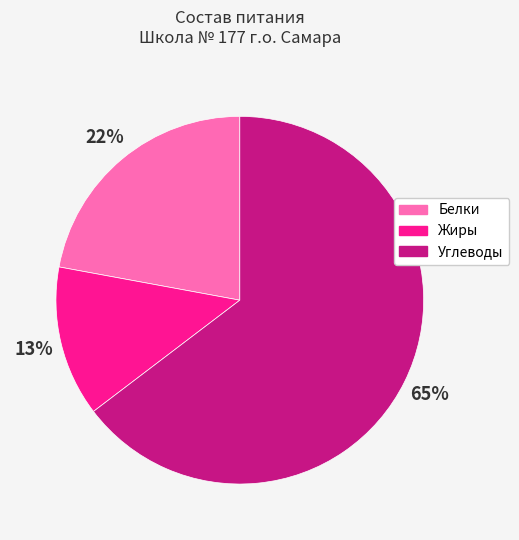

How many slices are in this pie chart?

3